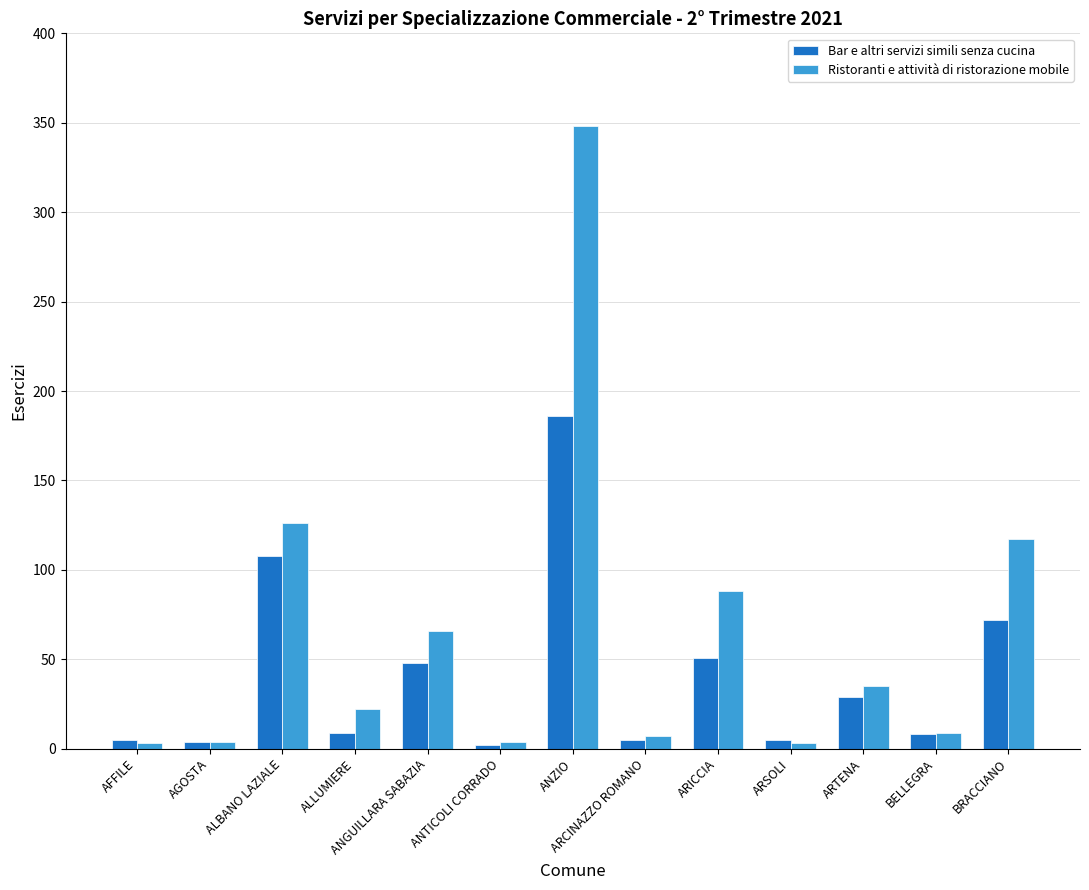

Which series has the largest range (max minus min)?

Ristoranti e attività di ristorazione mobile